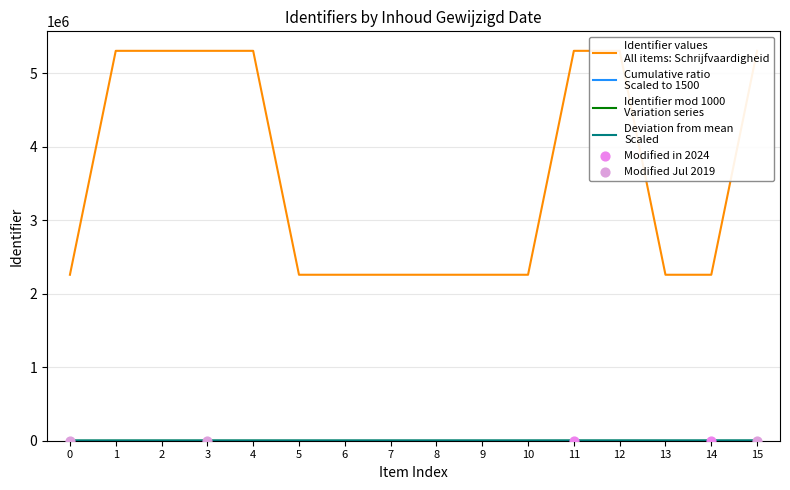

Approximately how many times larger is the value at 1 compared to 9?

2.3